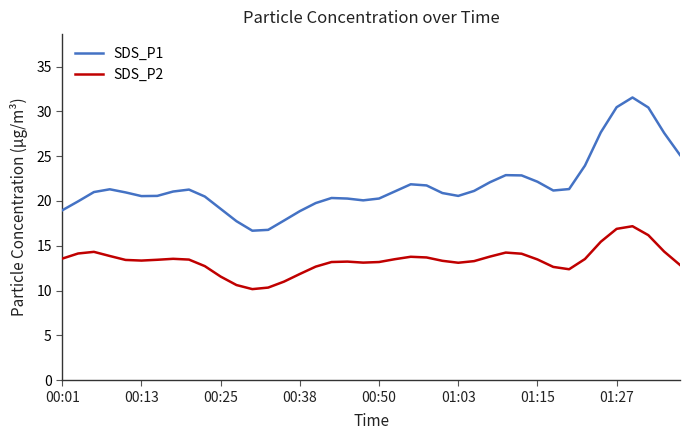

Which series has the largest total across all categories?

SDS_P1